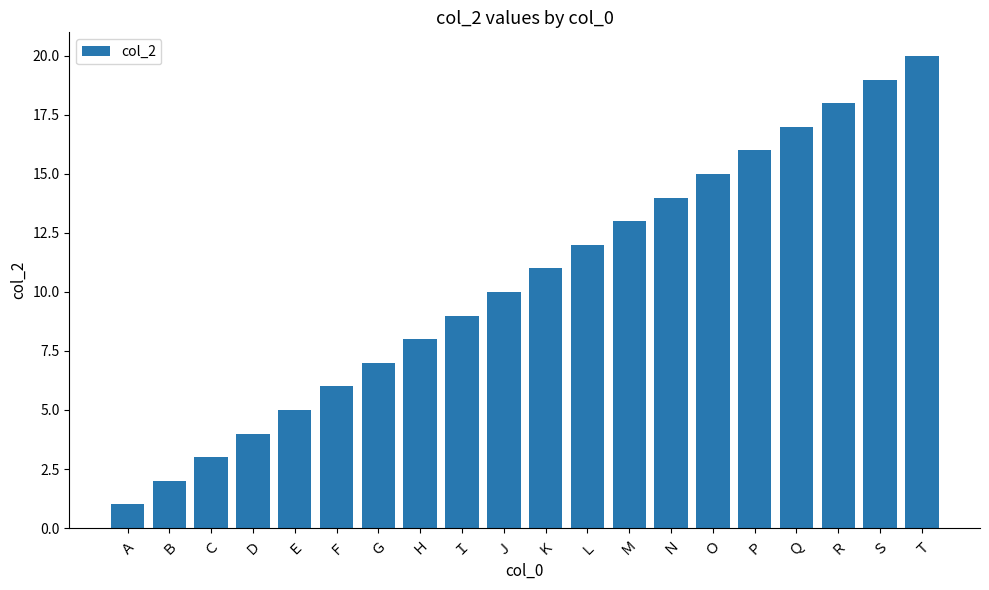

What is the difference between the values at Ｌ and Ｋ?

1